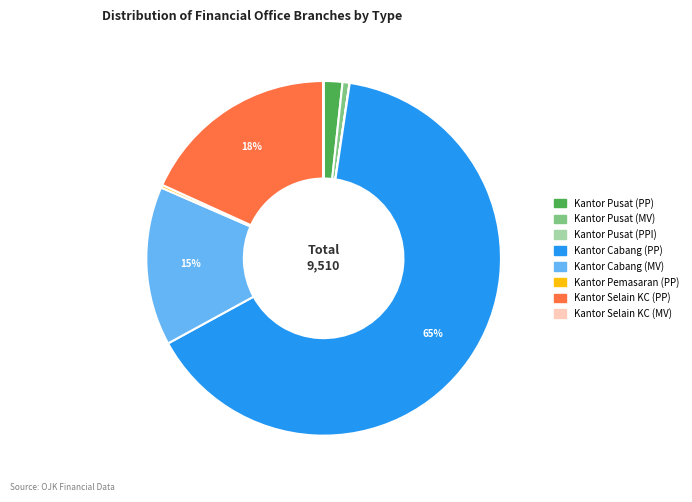

To the nearest percent, what is the average slice percentage?

12%